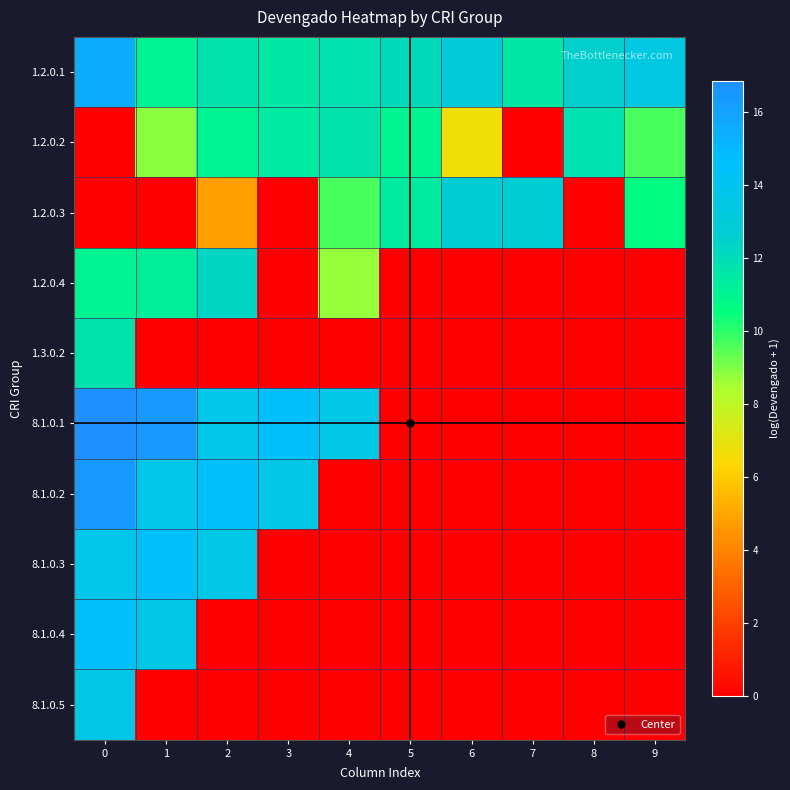

How many series are shown in this chart?

10